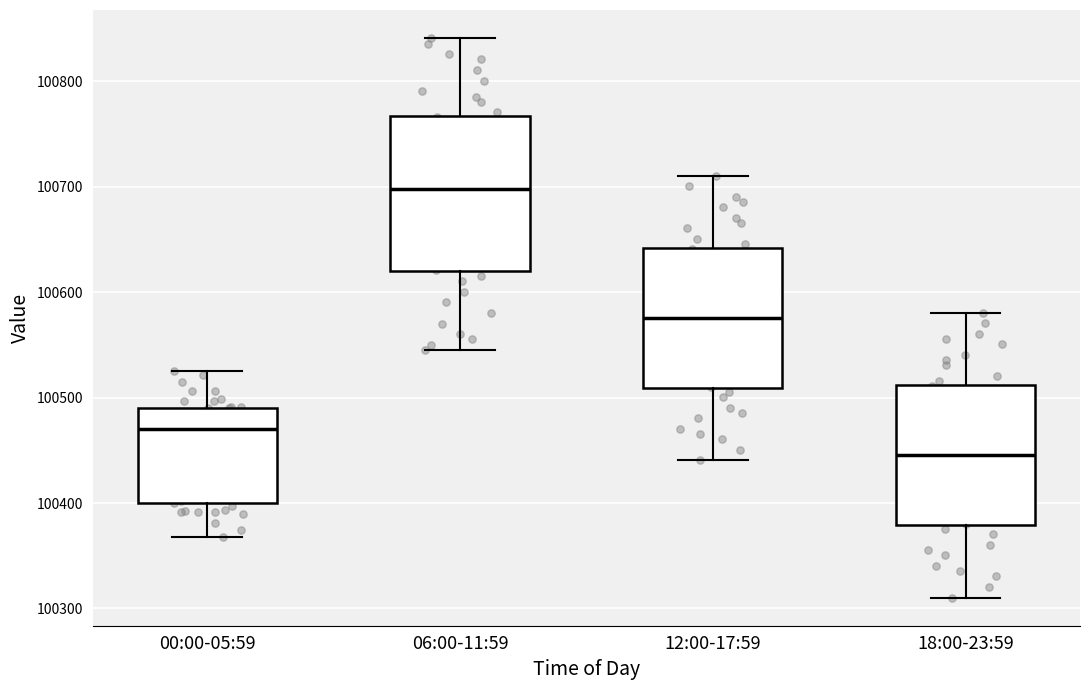

Which box is the tallest, from its lower edge to its upper edge?

06:00-11:59